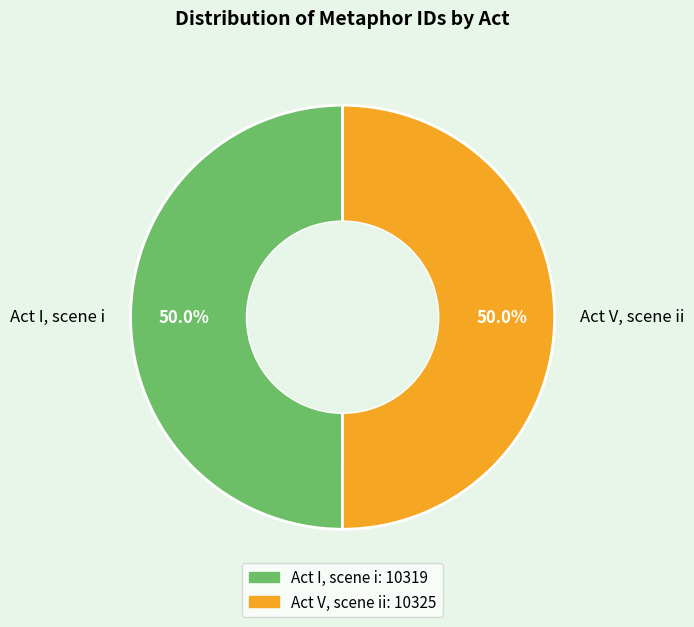

What is the ratio of the value at Act V, scene ii to the value at Act I, scene i?

1.0